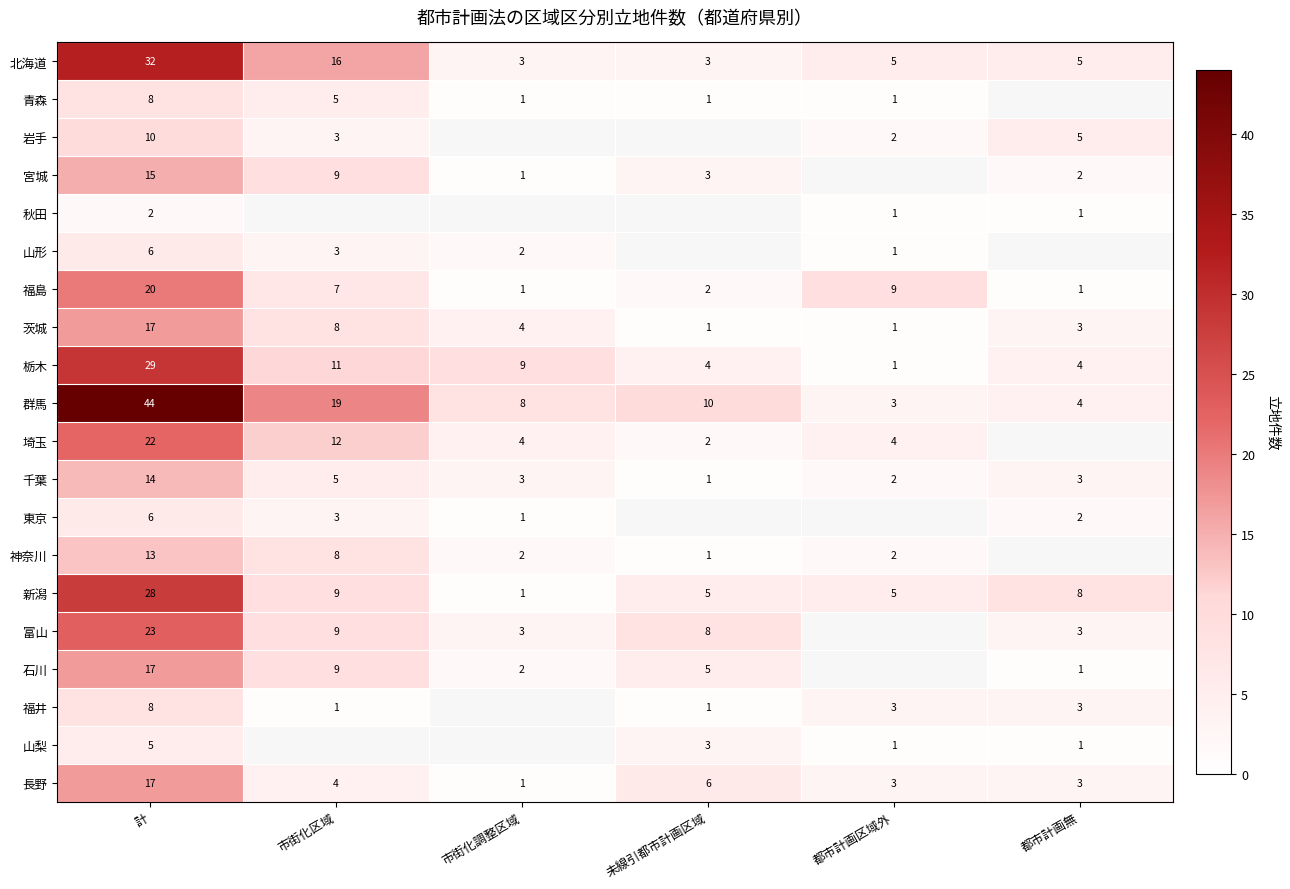

Is the value of 群馬 at 市街化調整区域 greater than the value of 山形 at 計?

Yes